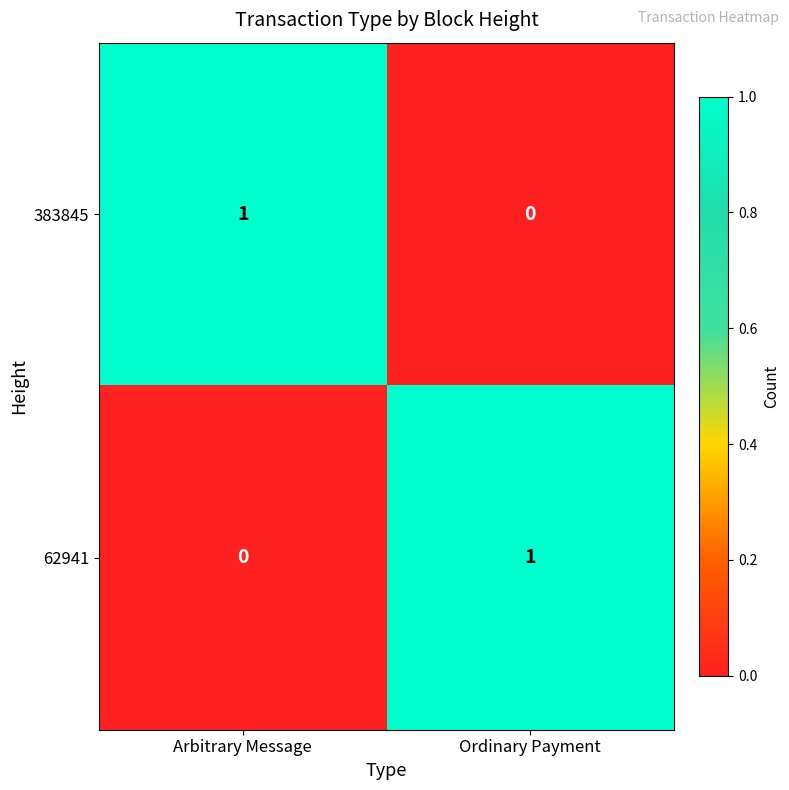

Is it true that 383845 equals -1 at Ordinary Payment?

False